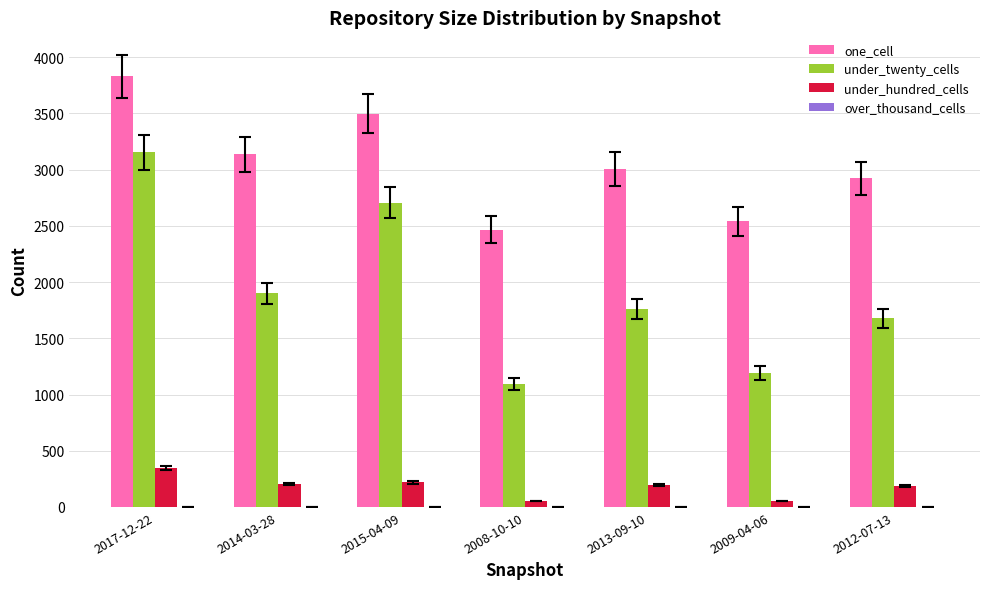

At which label is one_cell closest to 3148?

2014-03-28